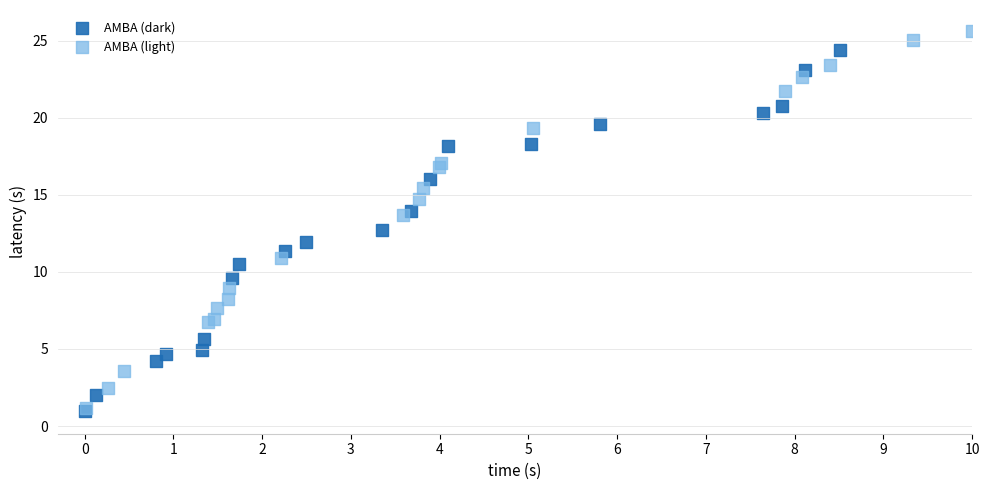

Which series contains the highest Y value?

AMBA (light)